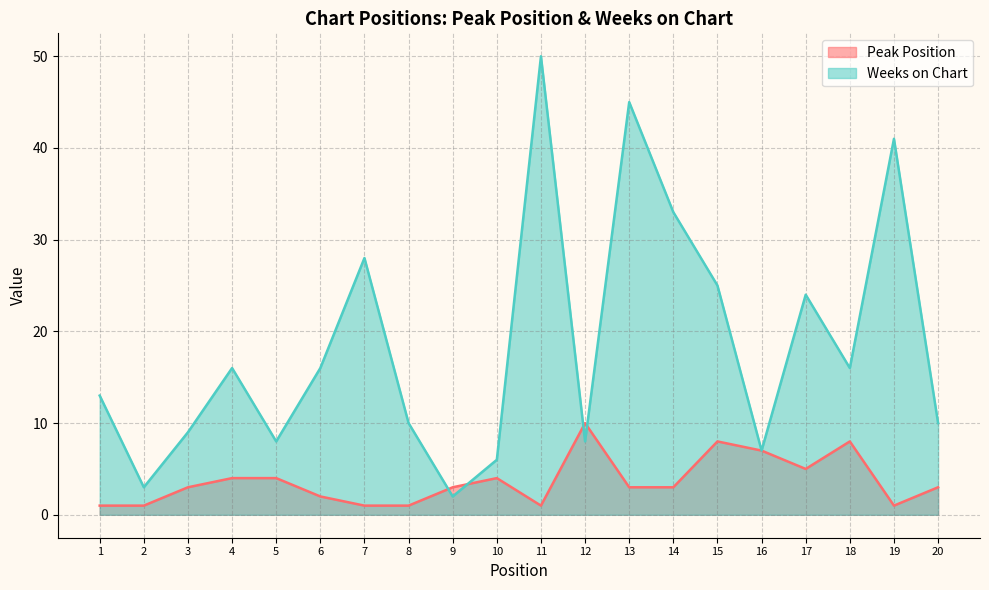

What is the value of the Peak Position point at the 19th from the left?

1